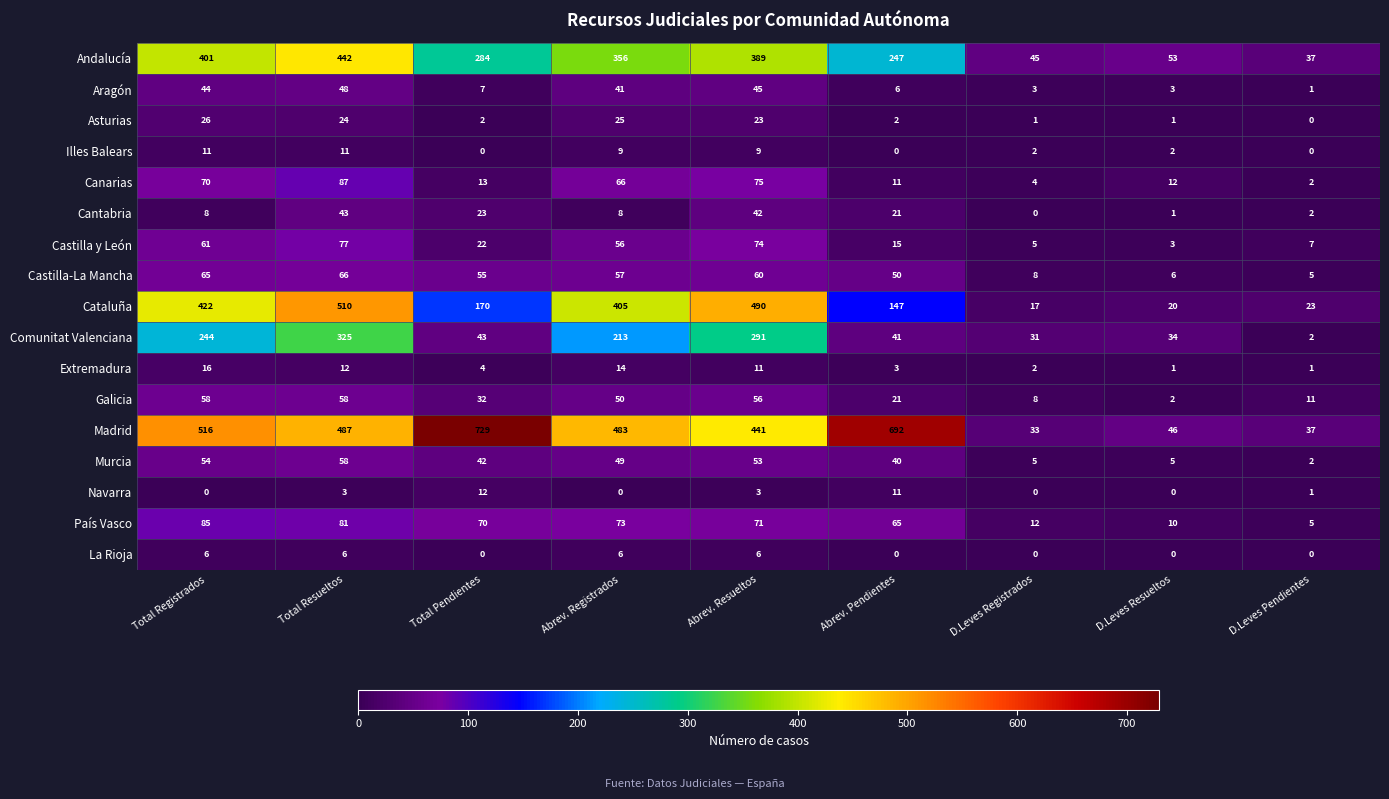

At which label does Canarias first exceed 13?

Total Registrados